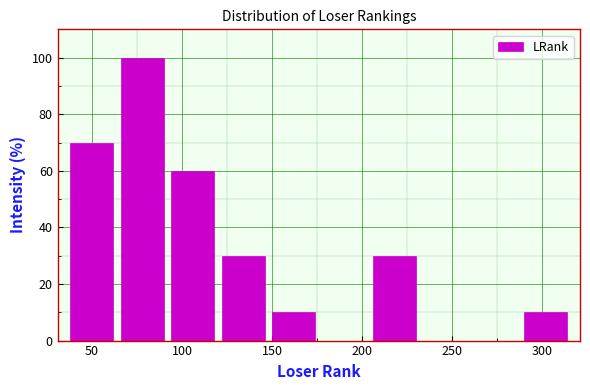

Reading left to right, list every bar in this chart as the range it spans on the x-axis followed by its height. Neither the bar edges nor the heights are printed on the chart, so give them approximately, as read against the axes.

36 to 64: 70
64 to 92: 100
92 to 120: 60
120 to 148: 30
148 to 176: 10
176 to 204: 0
204 to 232: 30
232 to 260: 0
260 to 288: 0
288 to 316: 10